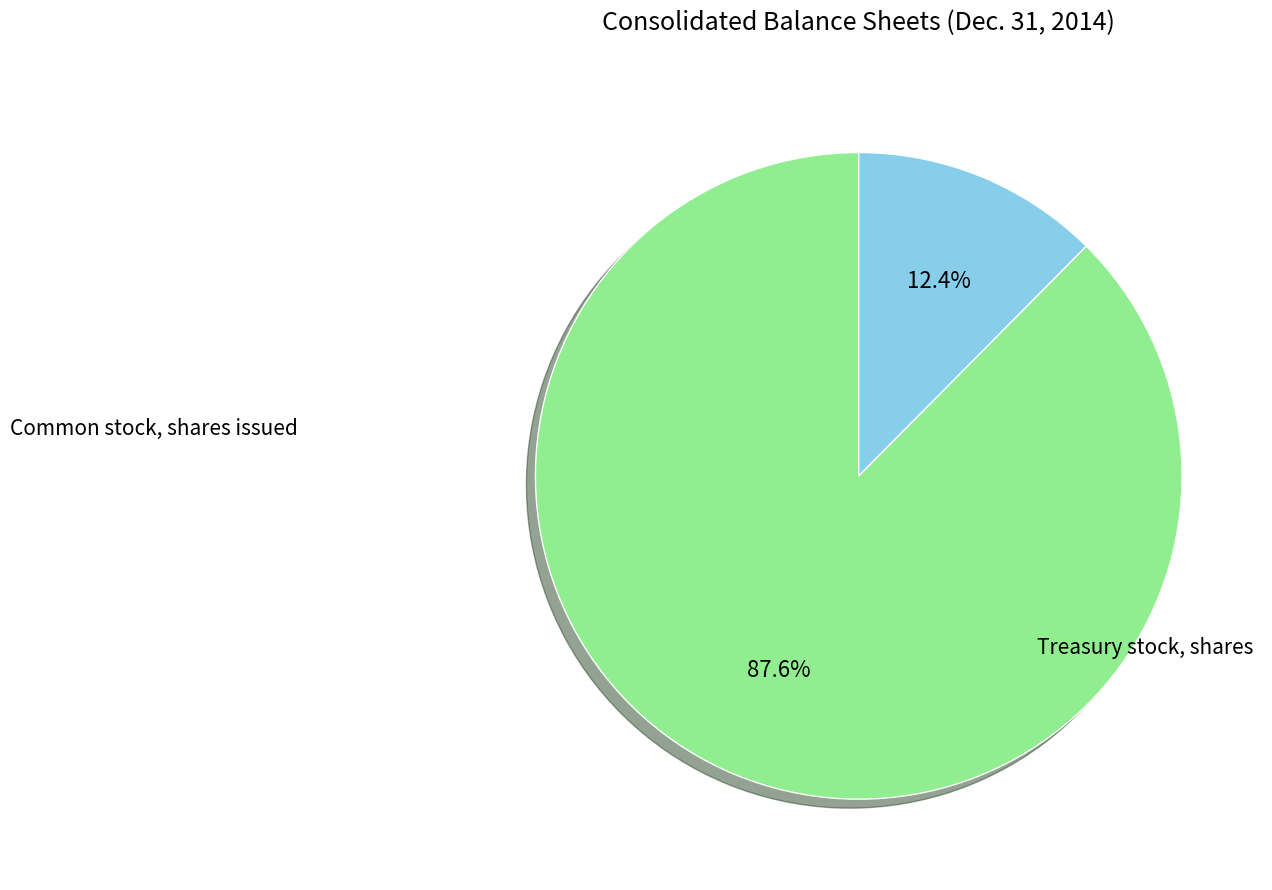

How many segments does this pie chart have?

2